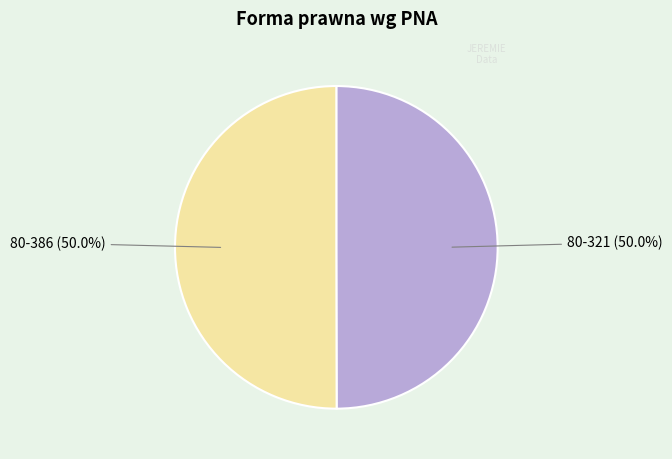

Count the number of slices in the pie.

2